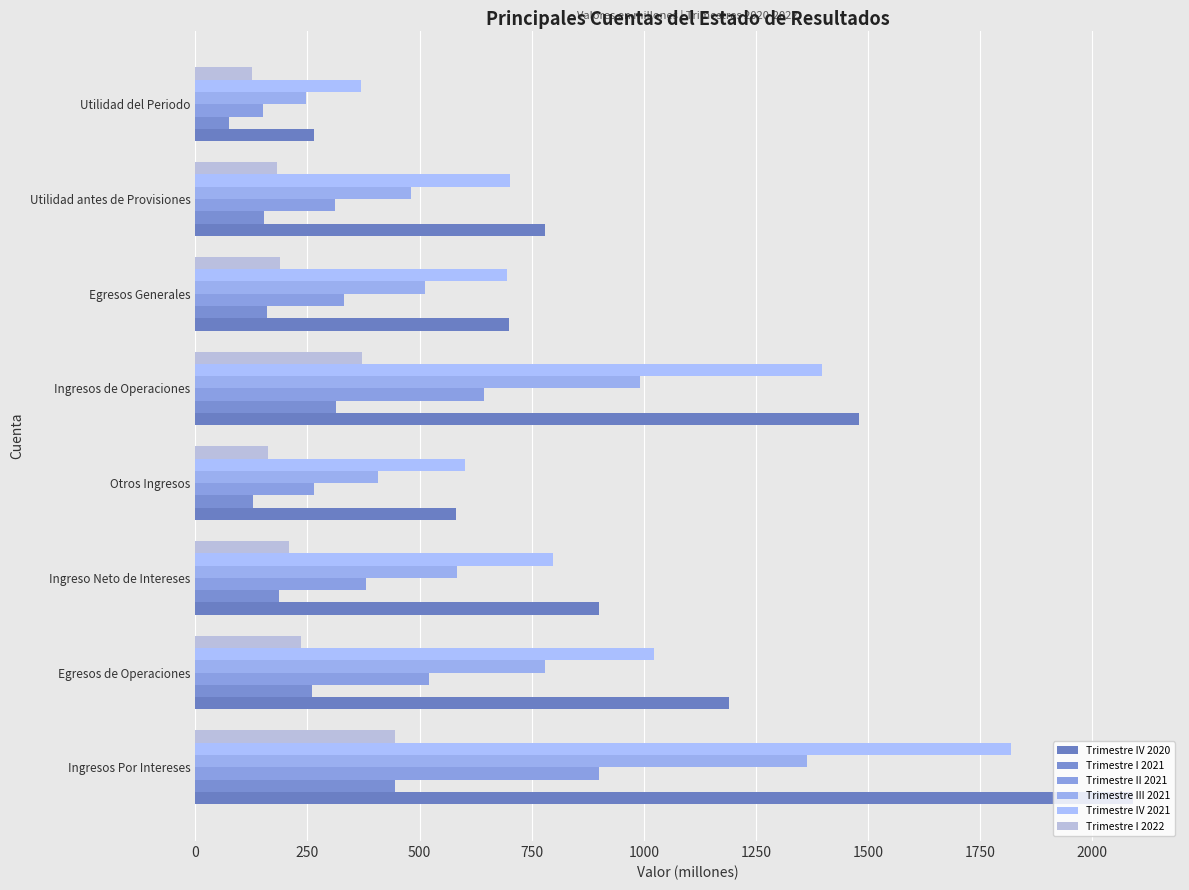

How many data points does each series have?

8